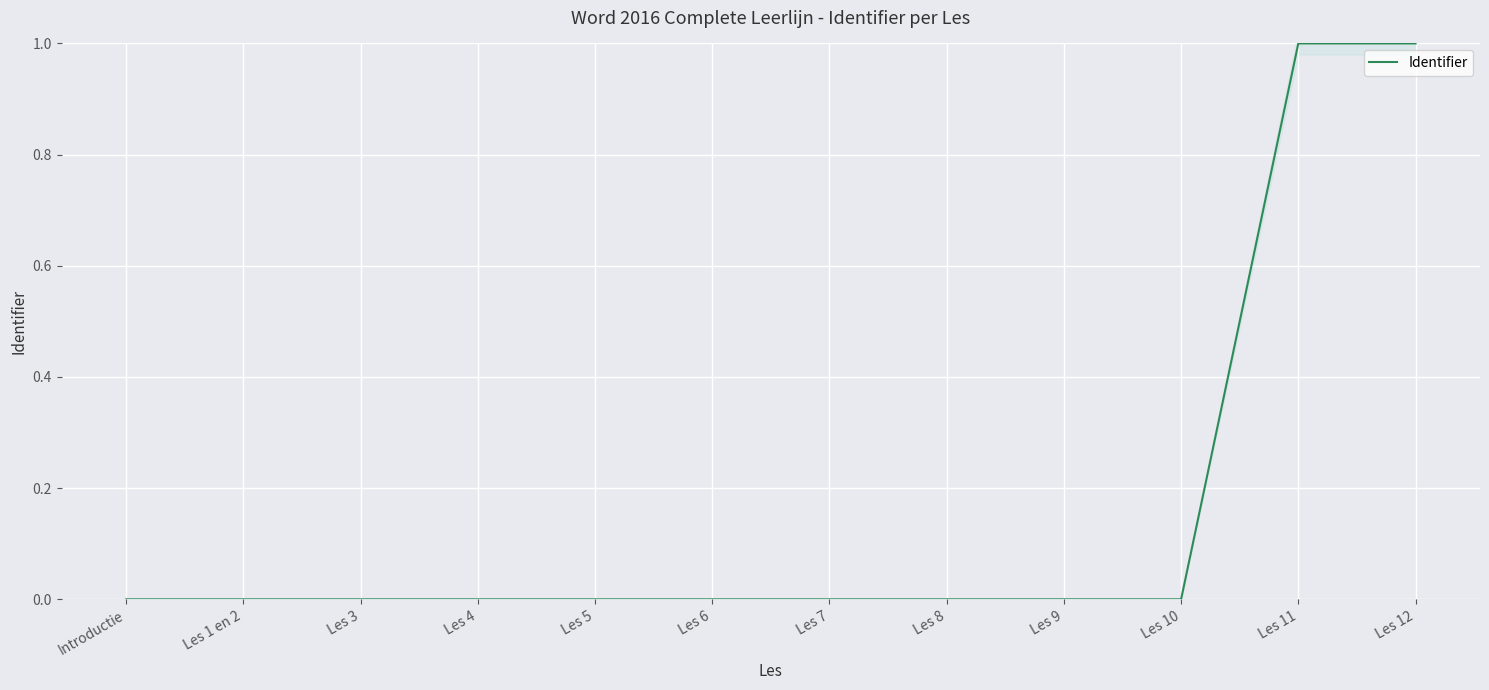

How many lines are shown in the chart?

1